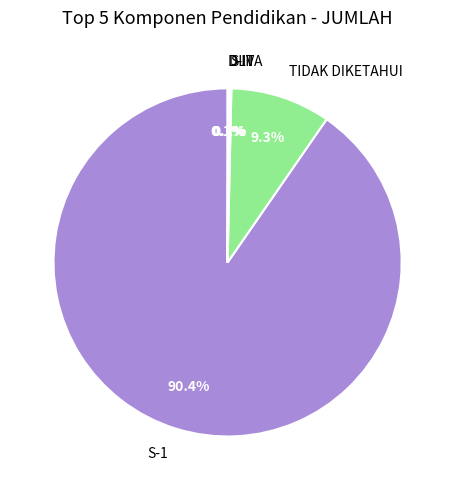

What is the largest slice in the pie chart?

S-1